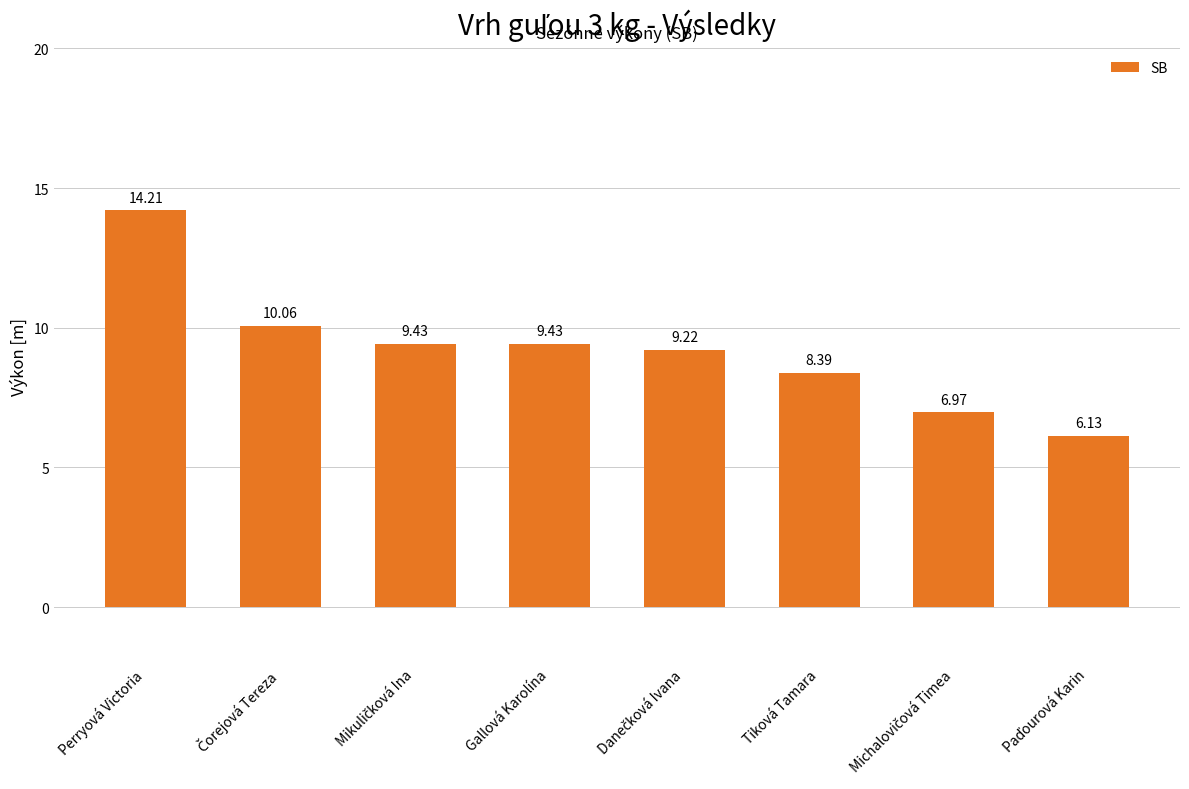

Which category has the highest value across all series?

Perryová Victoria